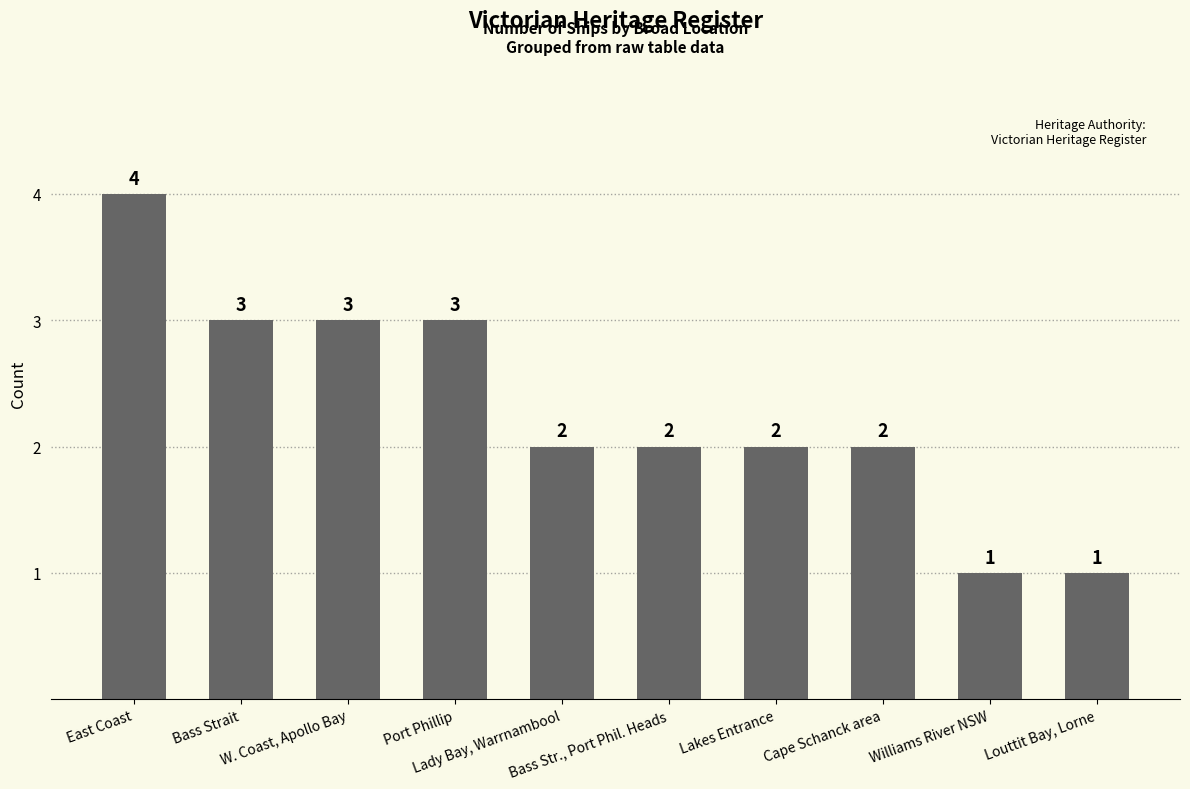

What is the ratio of the value at Port Phillip to the value at Williams River NSW?

3.0